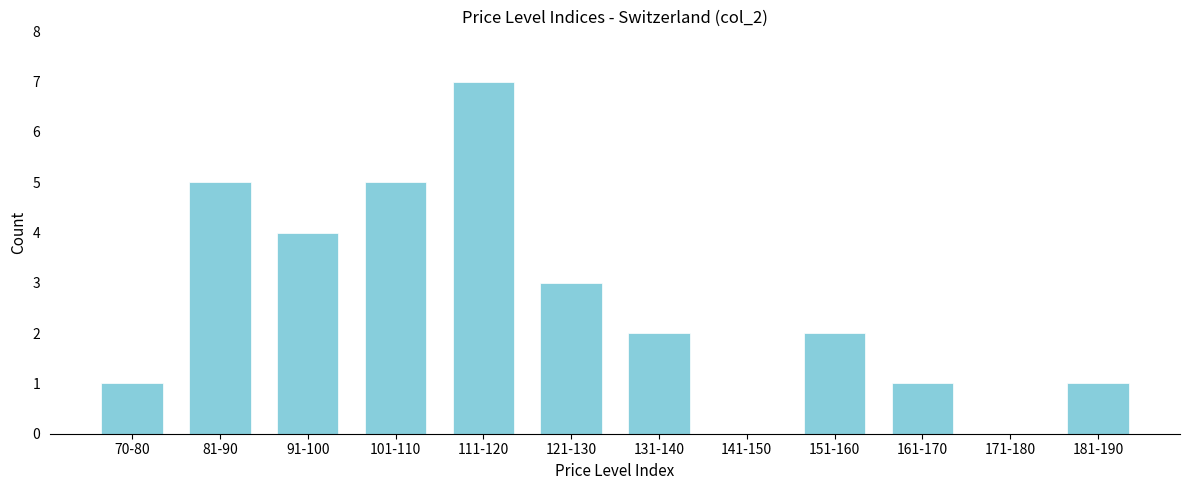

Reading left to right, what are all the values shown in this chart?

70-80=1	81-90=5	91-100=4	101-110=5	111-120=7	121-130=3	131-140=2	141-150=0	151-160=2	161-170=1	171-180=0	181-190=1